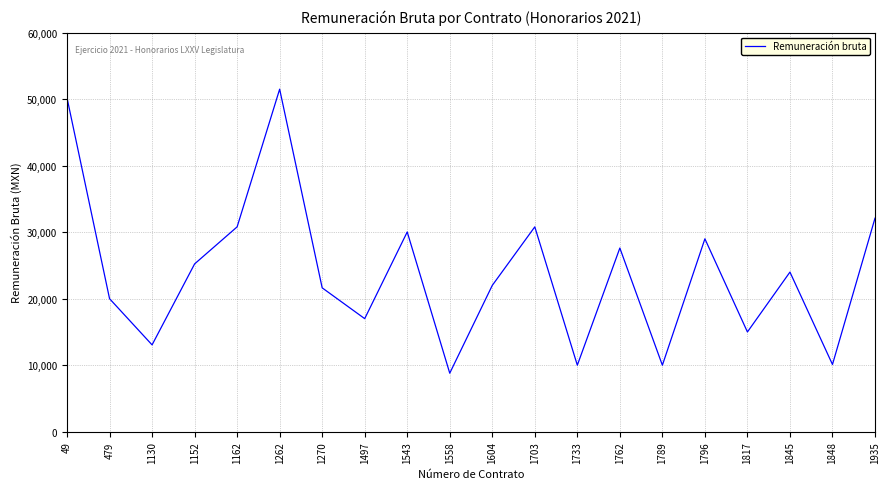

Read the value at 1558.

8800.2